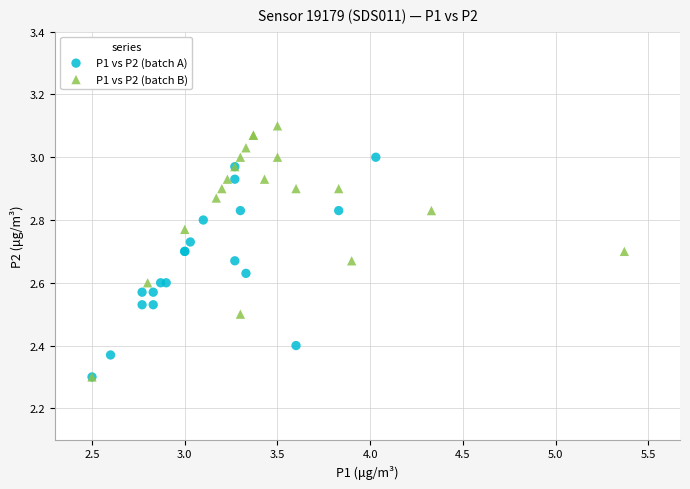

Which series has the widest spread of Y values?

P1 vs P2 (batch B)